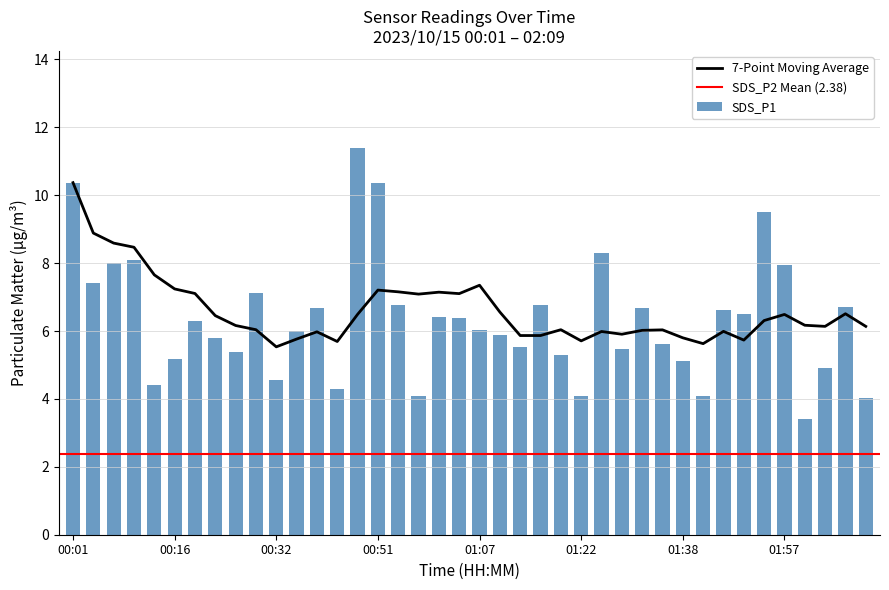

Is it true that SDS_P1 equals 10.4 at 00:51?

True